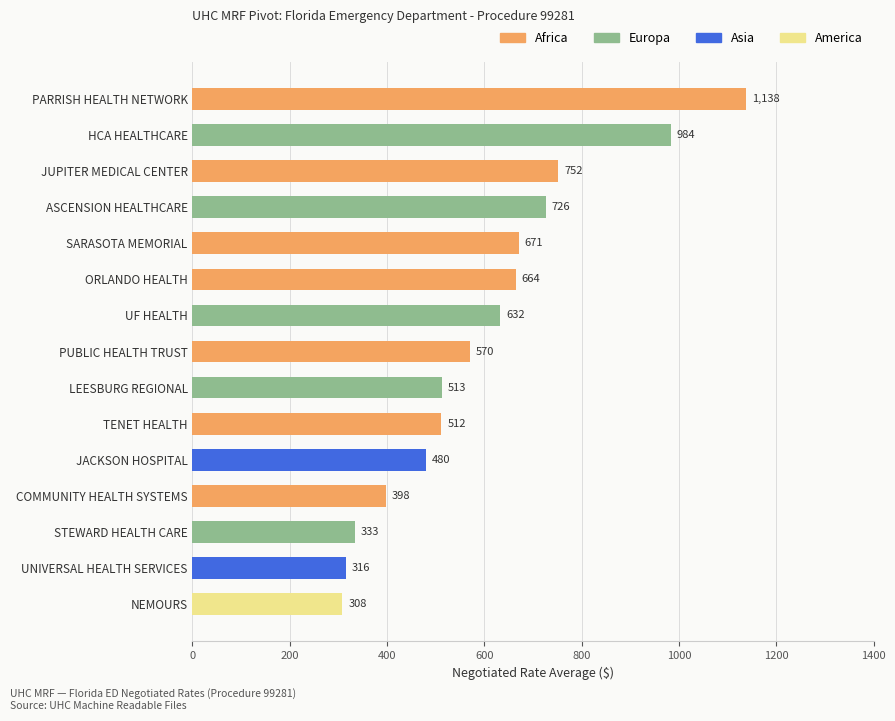

List the labels in order of value, largest first.

PARRISH HEALTH NETWORK, HCA HEALTHCARE, JUPITER MEDICAL CENTER, ASCENSION HEALTHCARE, SARASOTA MEMORIAL, ORLANDO HEALTH, UF HEALTH, PUBLIC HEALTH TRUST, LEESBURG REGIONAL, TENET HEALTH, JACKSON HOSPITAL, COMMUNITY HEALTH SYSTEMS, STEWARD HEALTH CARE, UNIVERSAL HEALTH SERVICES, NEMOURS